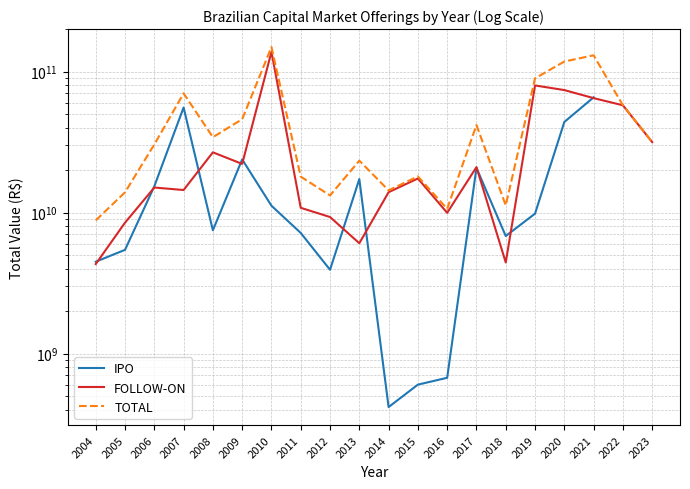

What are all the series names shown in the legend?

IPO, FOLLOW-ON, TOTAL